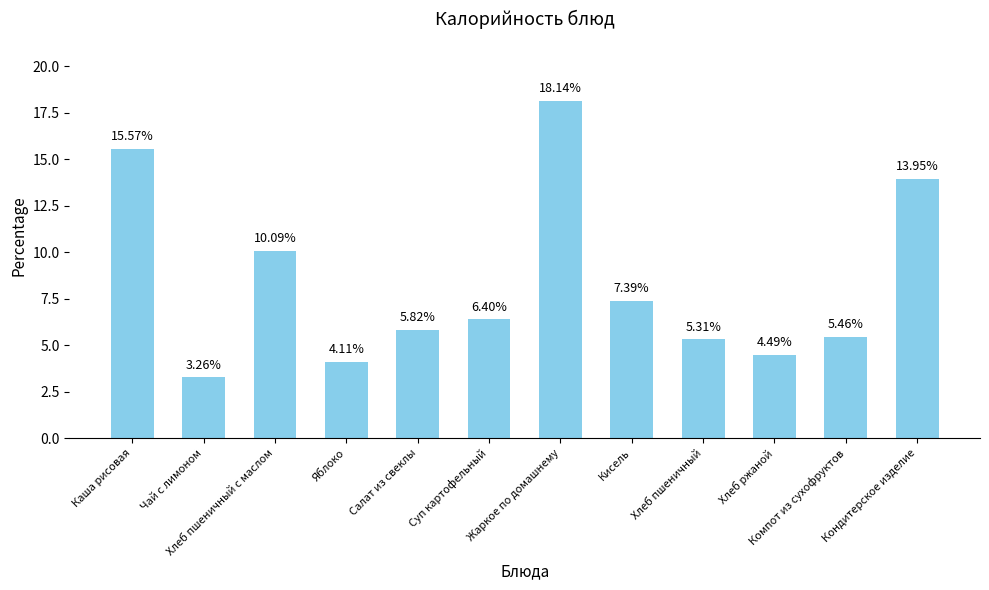

What is the difference between the maximum and minimum values?

14.9